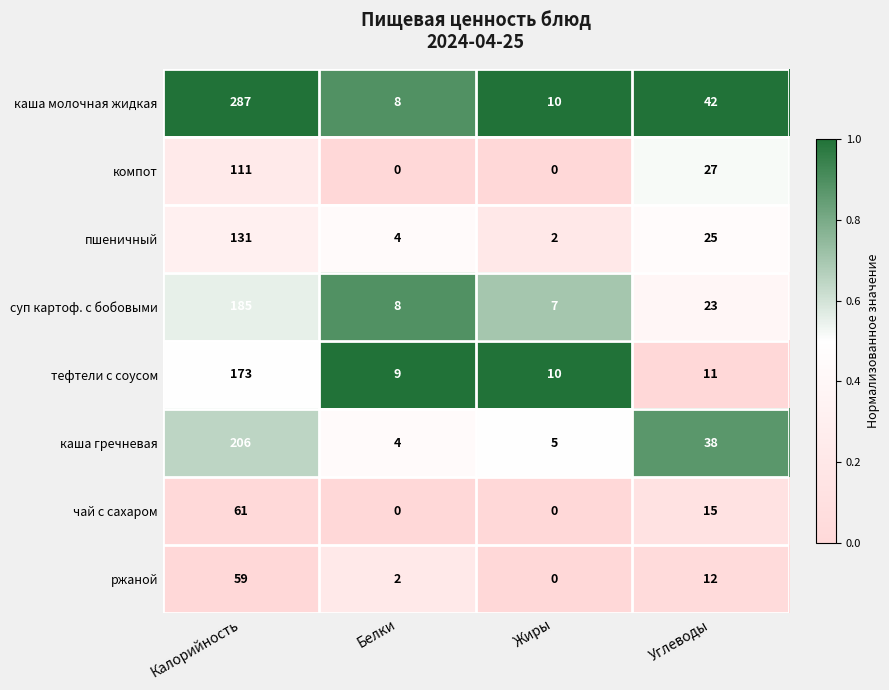

What is the maximum value for суп картоф. с бобовыми?

185